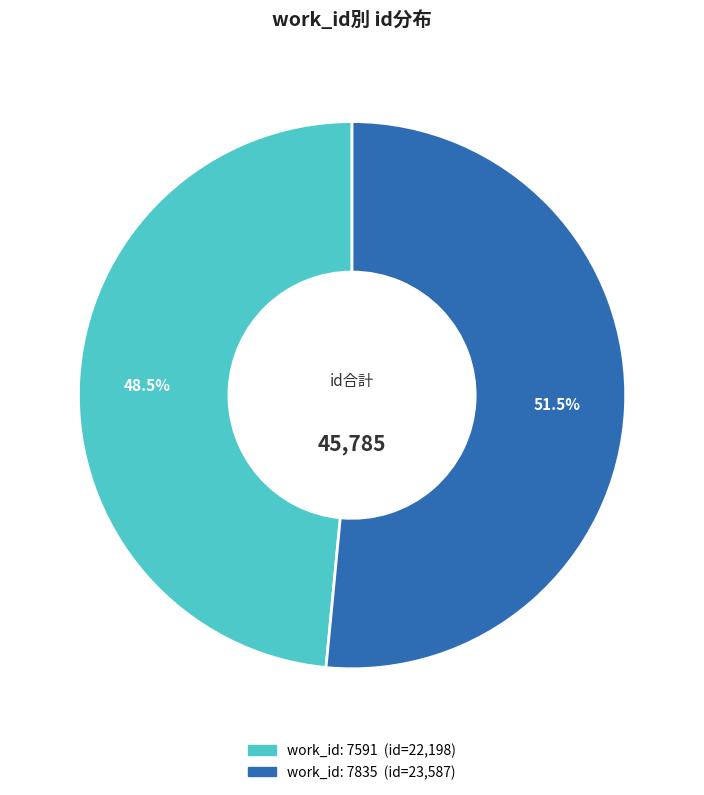

Does any single category account for the majority?

Yes